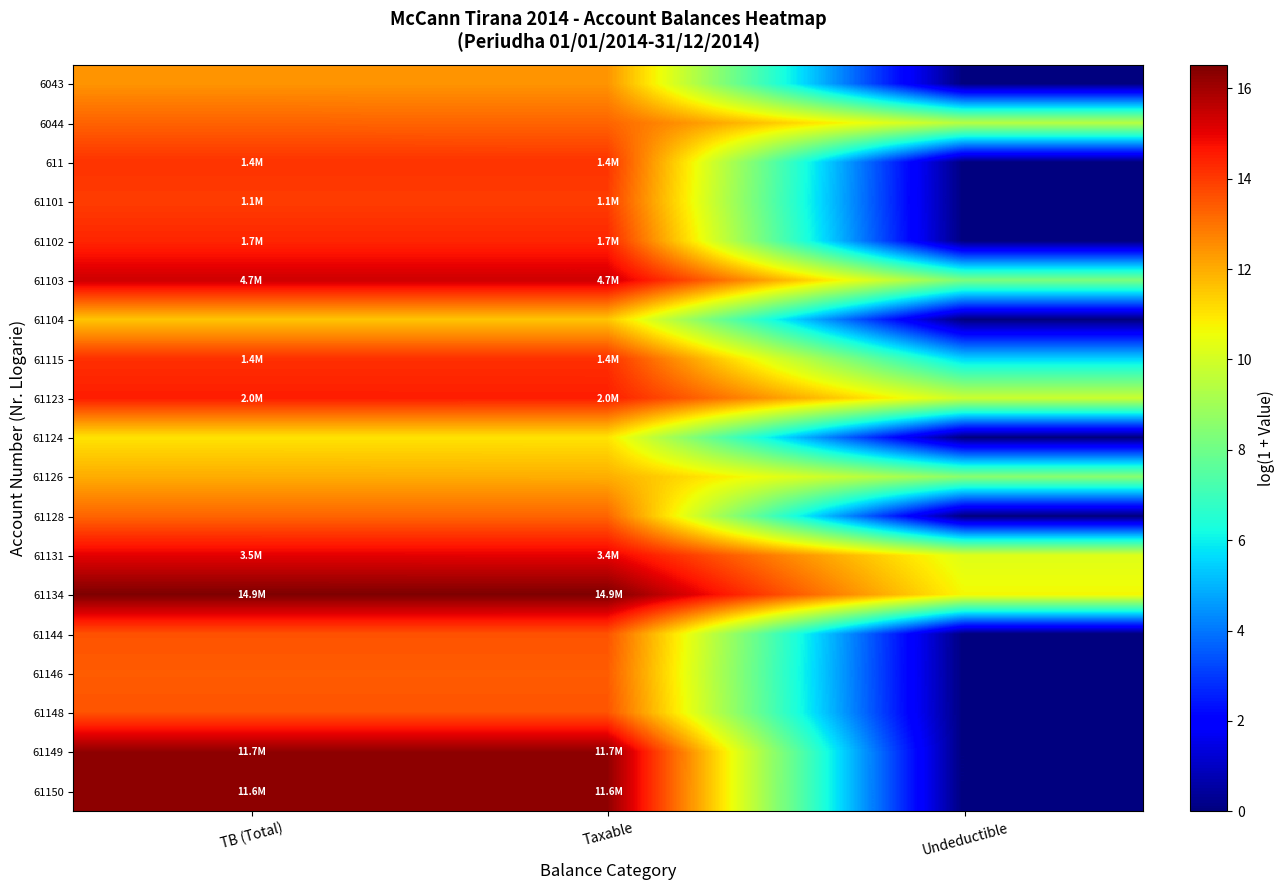

Reading right to left, extract all data points from this chart.

6043: Undeductible=0.0	Taxable=12.4	TB (Total)=12.4
6044: Undeductible=9.5	Taxable=13.3	TB (Total)=13.3
611: Undeductible=0.0	Taxable=14.1	TB (Total)=14.1
61101: Undeductible=0.0	Taxable=14.0	TB (Total)=14.0
61102: Undeductible=0.0	Taxable=14.4	TB (Total)=14.4
61103: Undeductible=8.3	Taxable=15.4	TB (Total)=15.4
61104: Undeductible=0.0	Taxable=11.6	TB (Total)=11.6
61115: Undeductible=5.5	Taxable=14.2	TB (Total)=14.2
61123: Undeductible=9.8	Taxable=14.5	TB (Total)=14.5
61124: Undeductible=0.0	Taxable=11.0	TB (Total)=11.0
61126: Undeductible=8.5	Taxable=12.0	TB (Total)=12.0
61128: Undeductible=0.0	Taxable=13.2	TB (Total)=13.2
61131: Undeductible=10.2	Taxable=15.1	TB (Total)=15.1
61134: Undeductible=10.7	Taxable=16.5	TB (Total)=16.5
61144: Undeductible=0.0	Taxable=13.6	TB (Total)=13.6
61146: Undeductible=0.0	Taxable=13.4	TB (Total)=13.4
61148: Undeductible=0.0	Taxable=13.6	TB (Total)=13.6
61149: Undeductible=0.0	Taxable=16.3	TB (Total)=16.3
61150: Undeductible=0.0	Taxable=16.3	TB (Total)=16.3